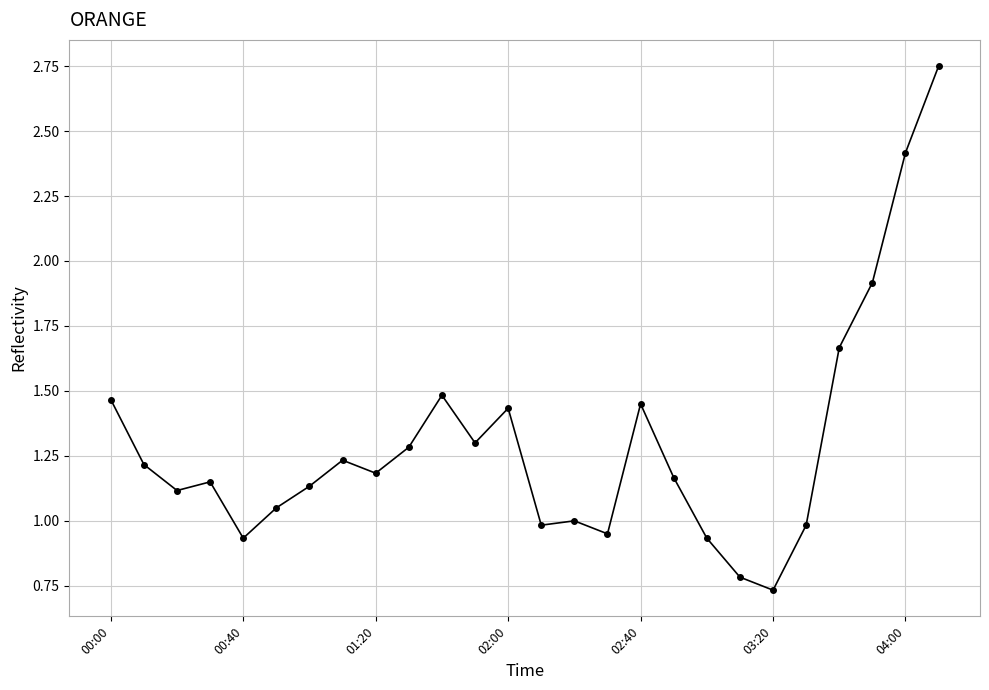

What is the value of the 12th point from the left?

1.3